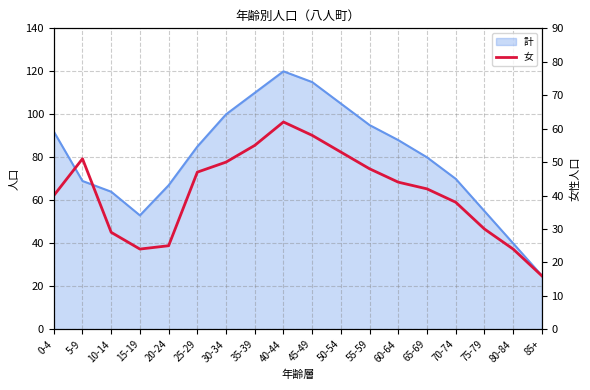

At which category does the data reach its first local valley?

15-19